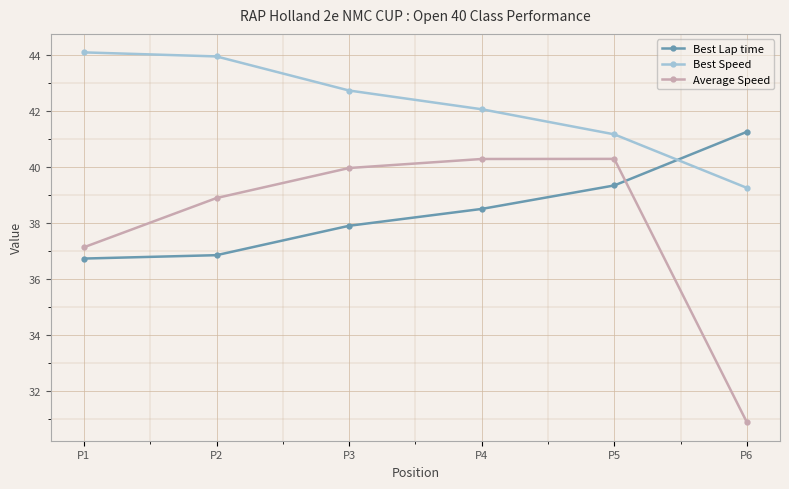

True or false: Best Speed and Average Speed intersect in this chart.

False